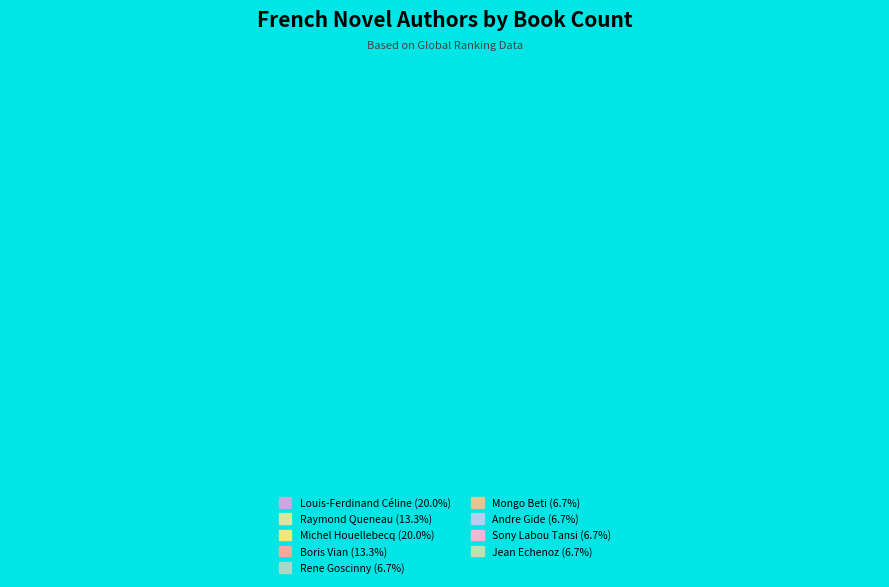

Rank the categories by value from highest to lowest.

Louis-Ferdinand Céline, Michel Houellebecq, Raymond Queneau, Boris Vian, Rene Goscinny, Mongo Beti, Andre Gide, Sony Labou Tansi, Jean Echenoz